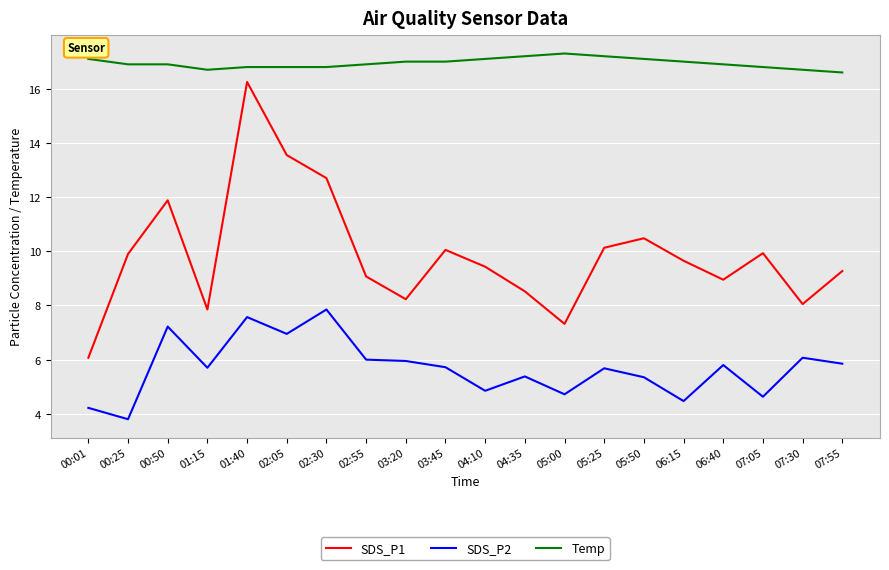

What is the total value across all series at 03:45?

32.8